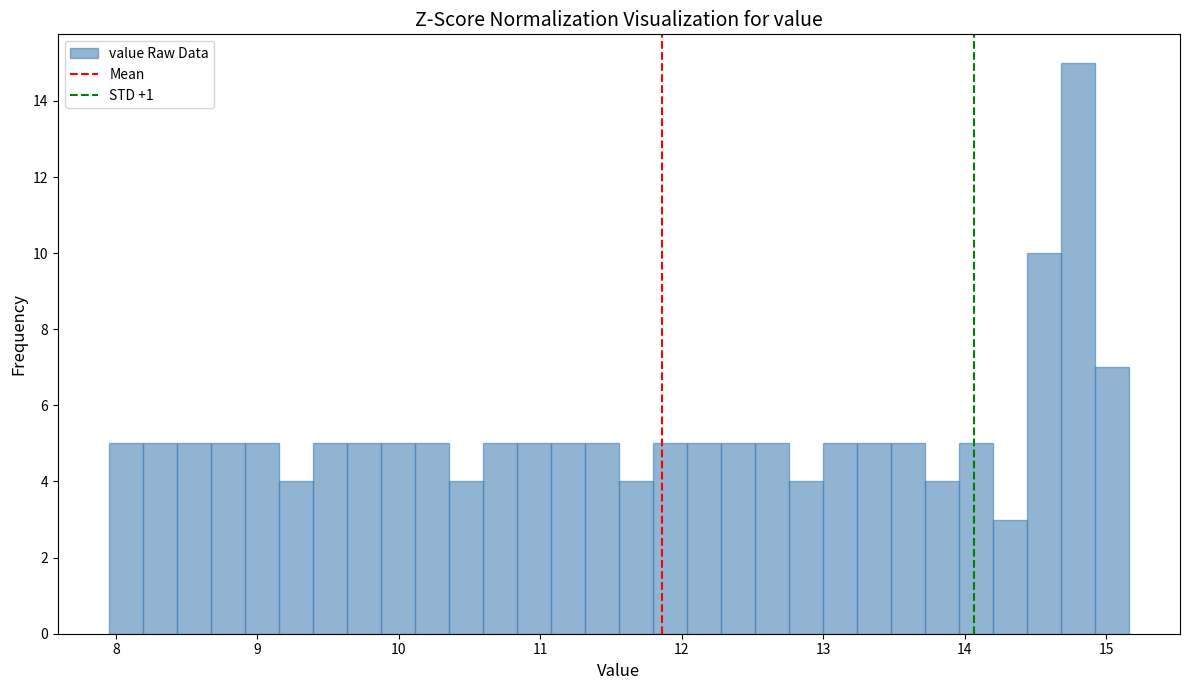

Read against the x-axis, roughly where is the centre of the tallest bar?

14.8